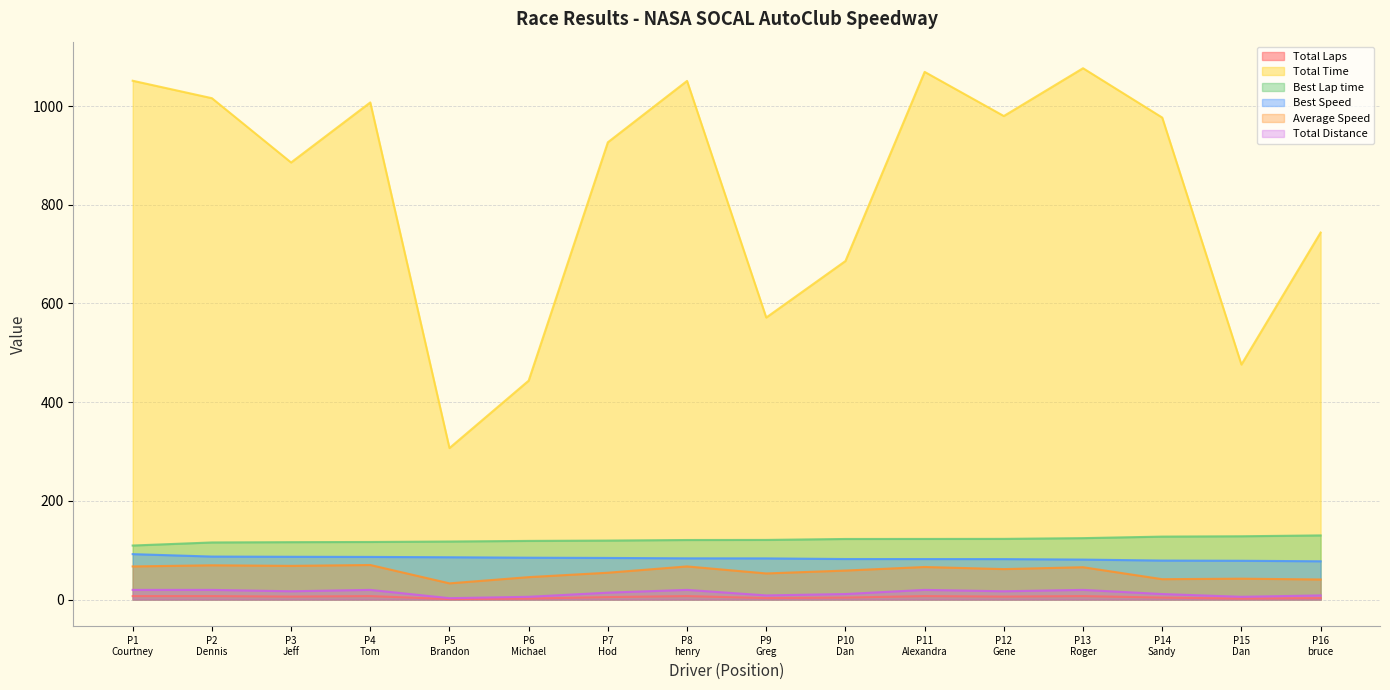

True or false: Best Lap time and Total Laps cross at least once.

False